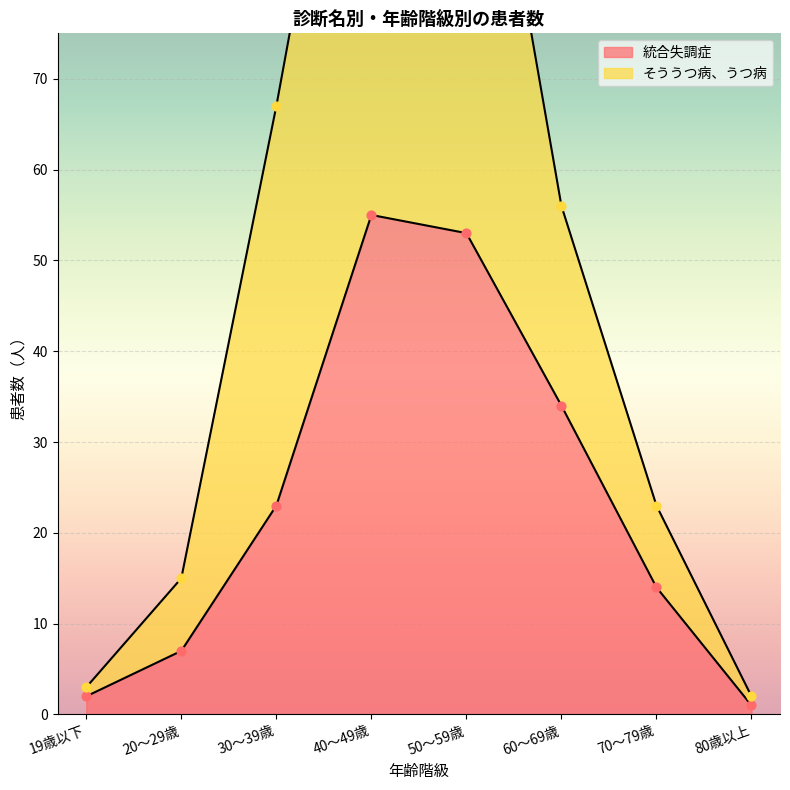

Is the value of そううつ病、うつ病 at 80歳以上 greater than the value of 統合失調症 at 19歳以下?

No